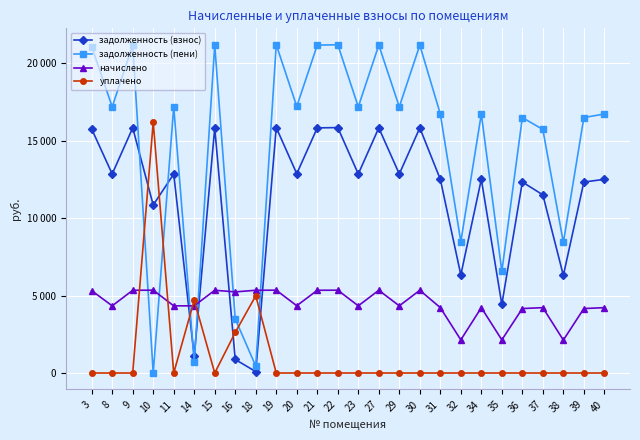

Which series has the largest total across all categories?

задолженность (пени)